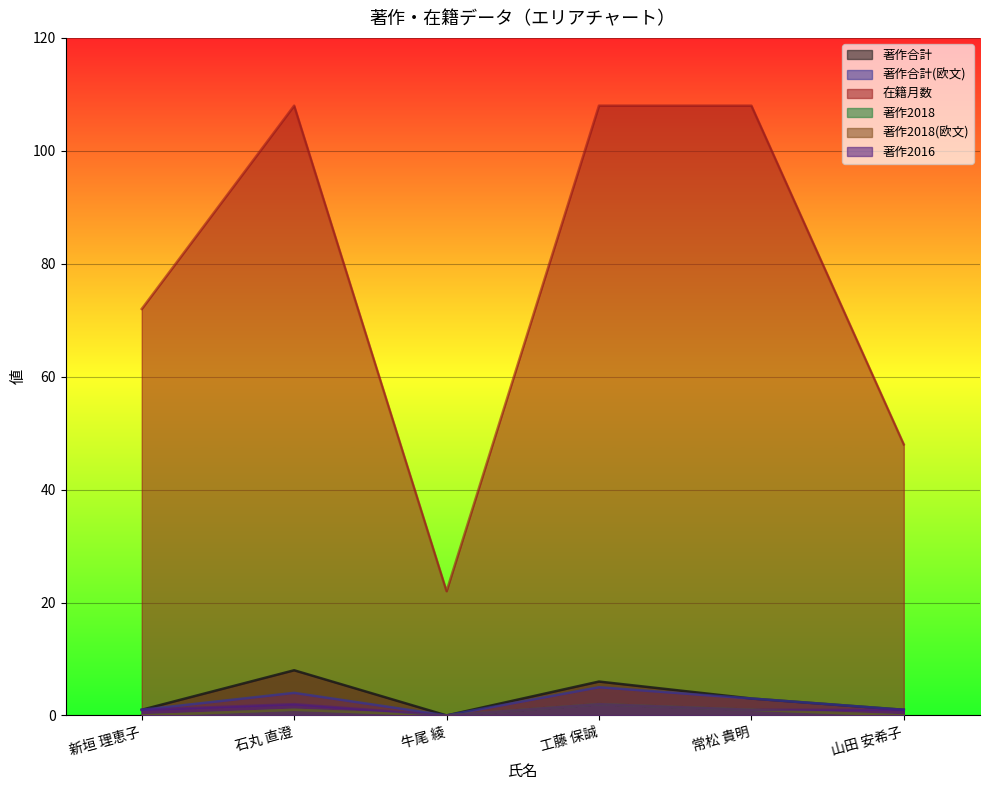

What is the minimum value for 在籍月数?

22